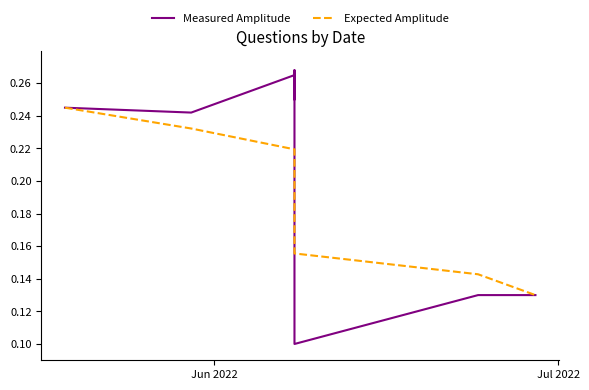

The Measured Amplitude series shows 0.1 at 9. True or false?

False